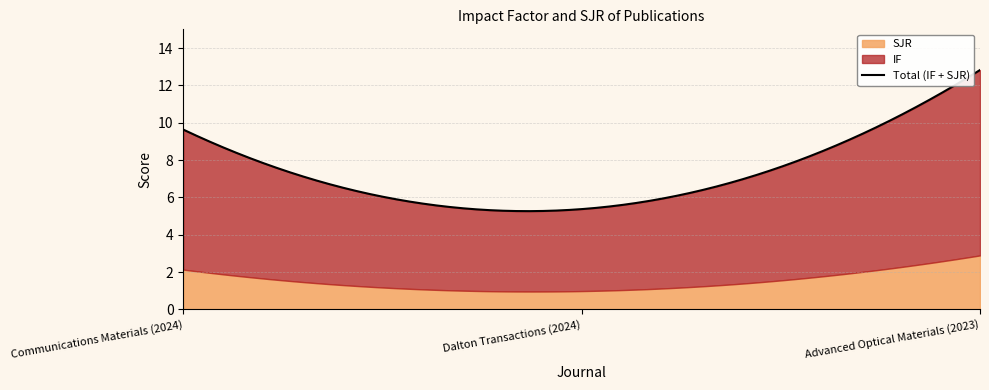

What is the sum of all IF values?

21.8